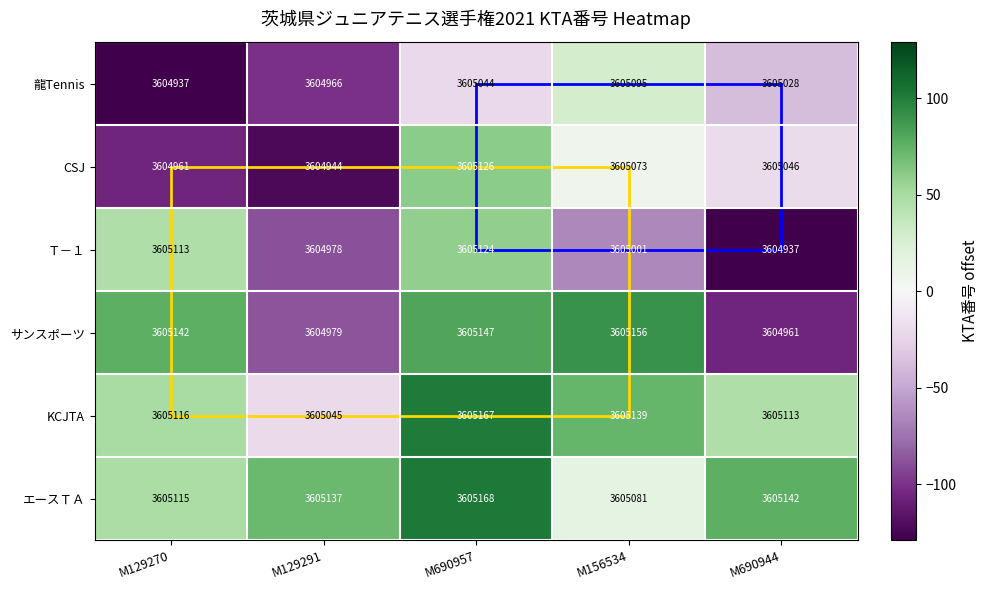

What is the total value across all series at M690944?

21630227